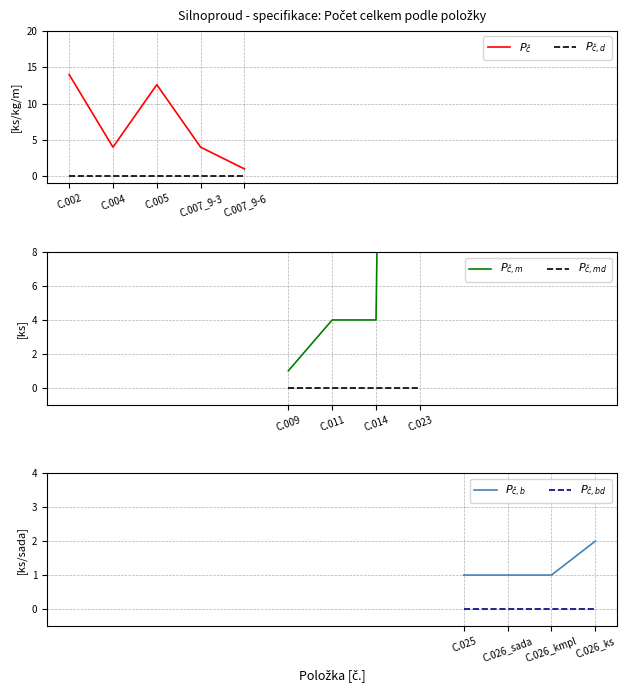

Which series has the largest total across all categories?

Počet celkem